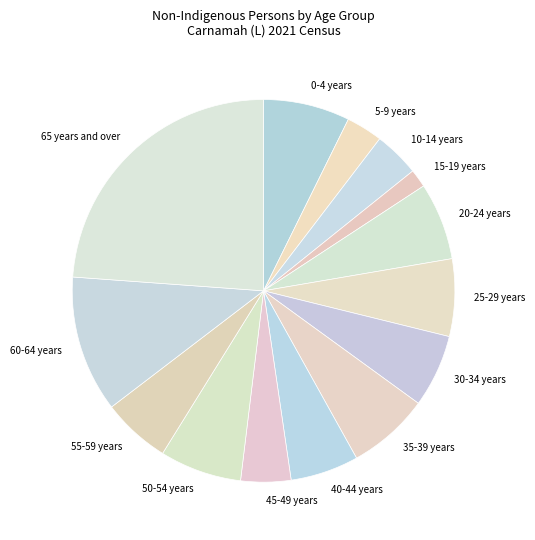

Which category has the biggest portion of the pie?

65 years and over